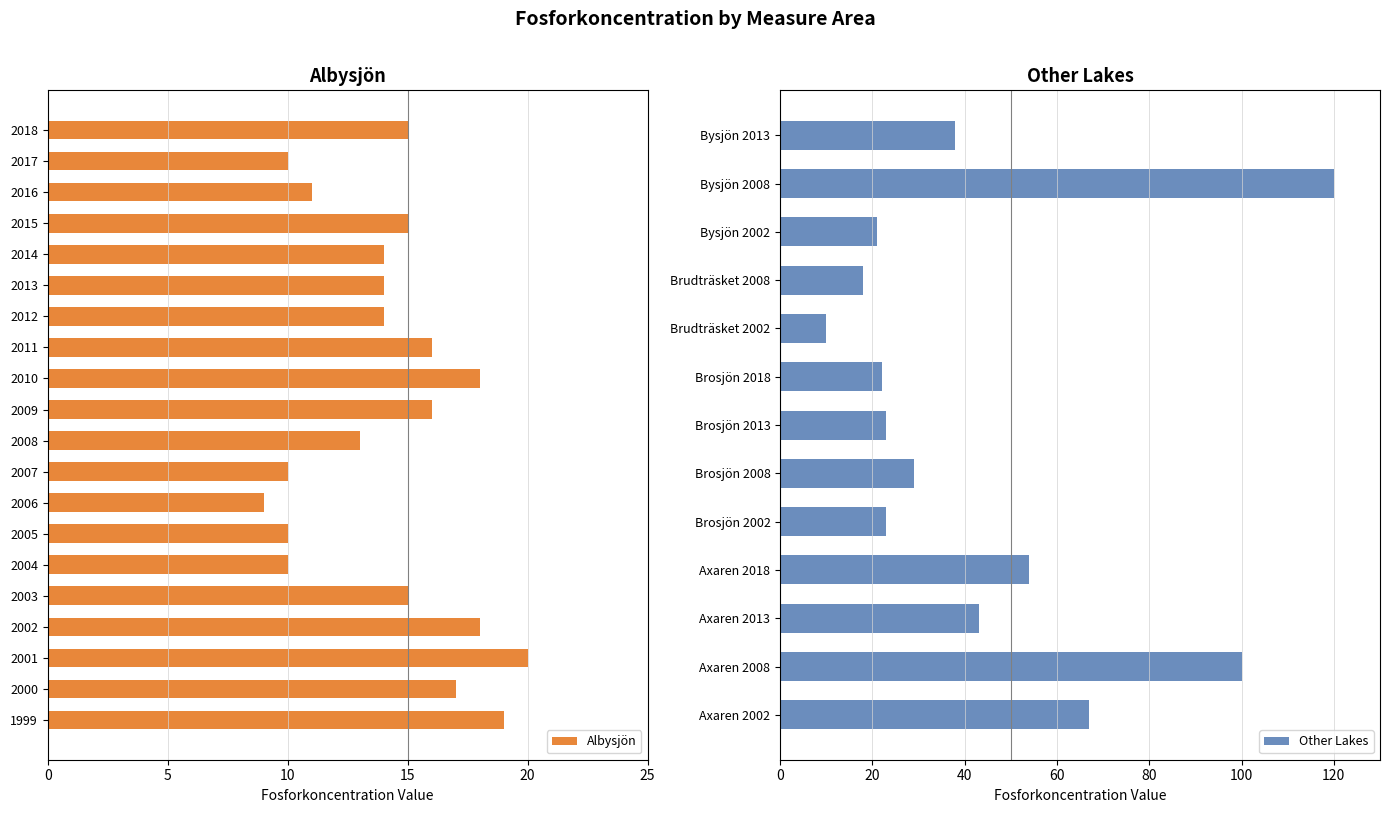

What is the sum of the values at 2005 and 2013?

24